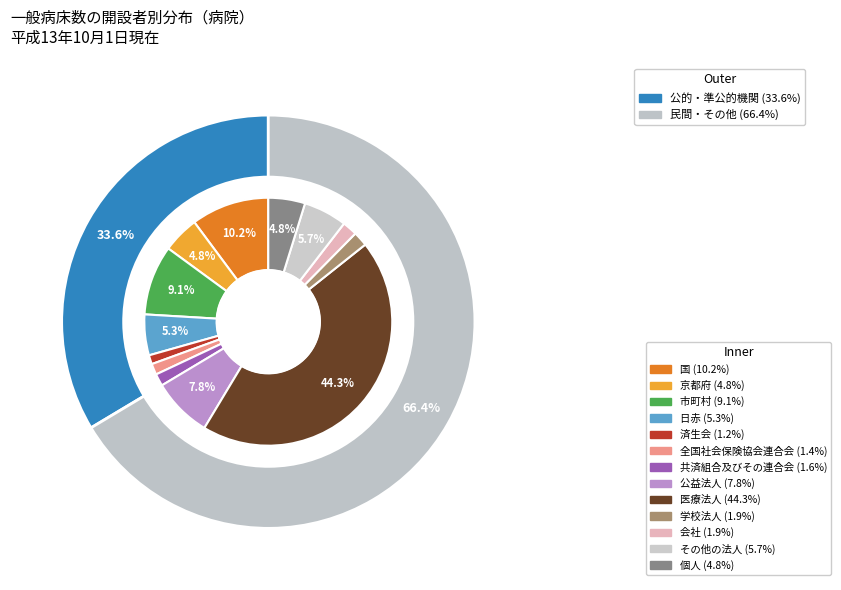

Is 市町村 the majority of the pie?

No